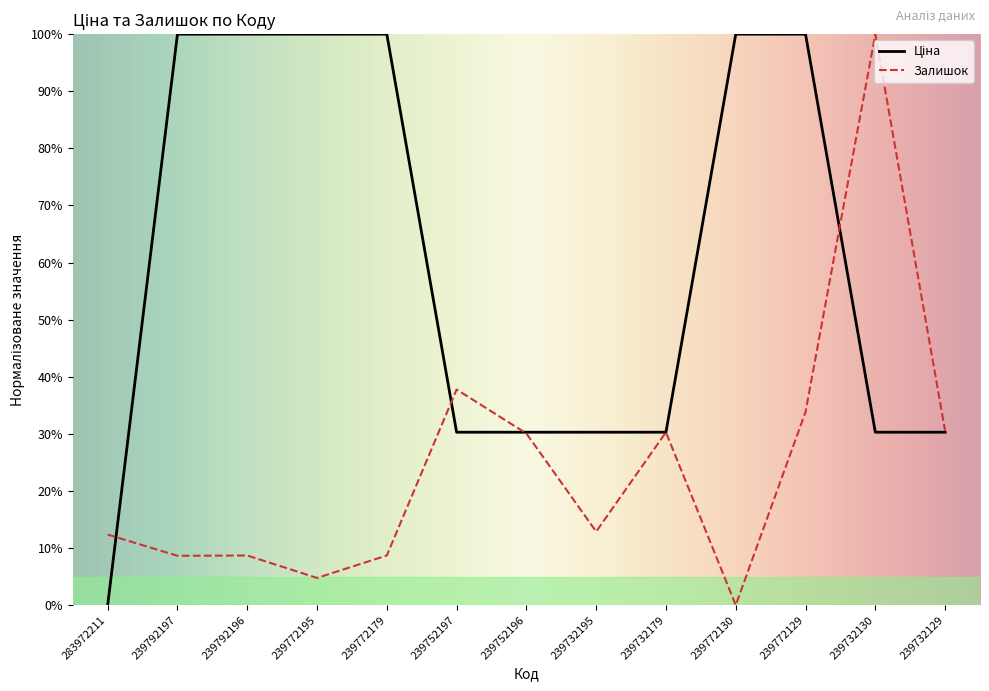

How many interior local valleys does the Залишок series have?

4